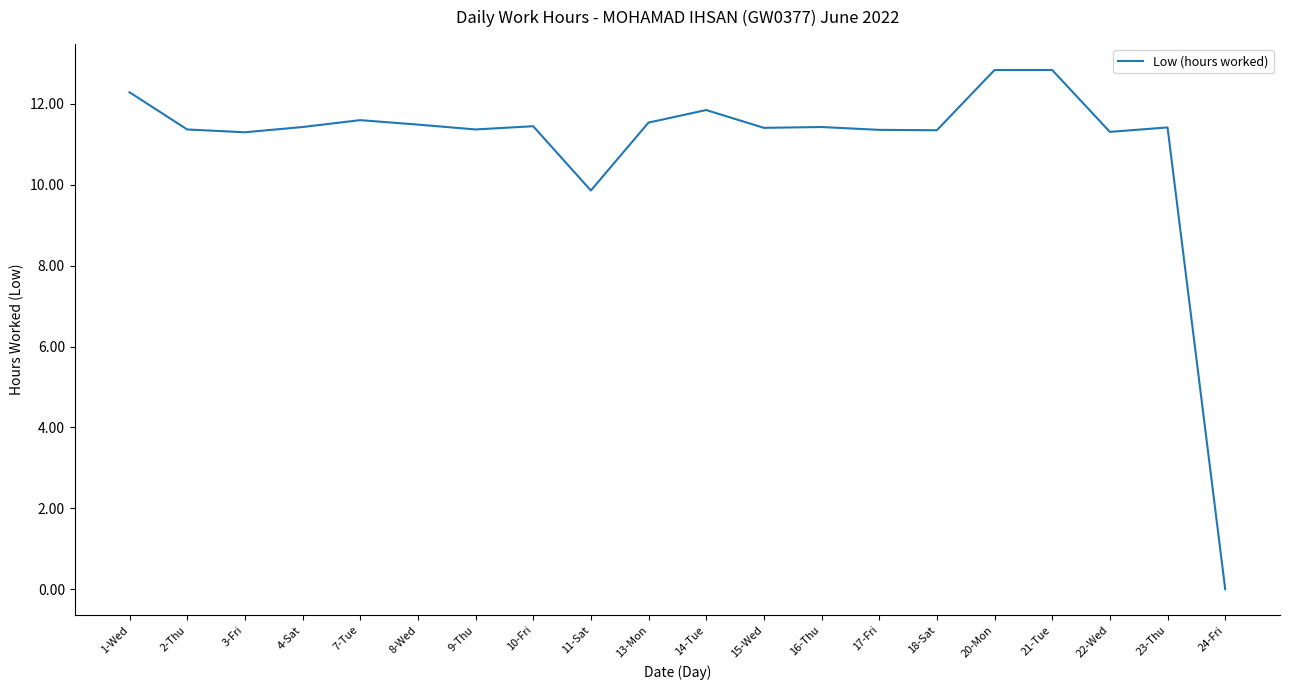

What is the change in value from 10-Fri to 22-Wed?

-0.1